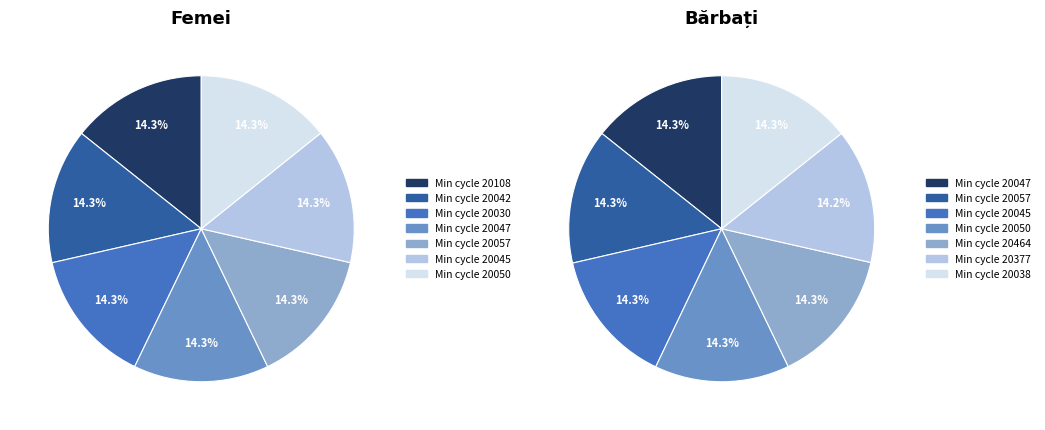

The 28/20038 slice represents 1% of the pie. True or false?

False